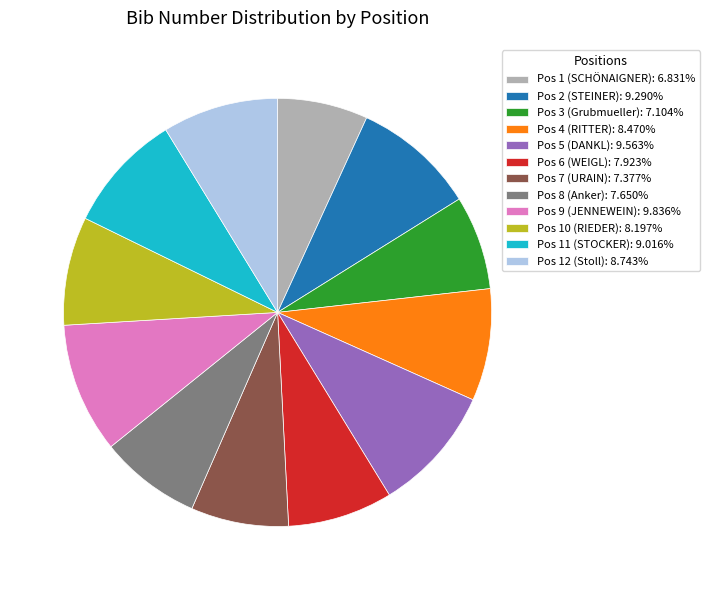

Combined, do Pos 6 (WEIGL): 7.923% and Pos 3 (Grubmueller): 7.104% account for over 50%?

No